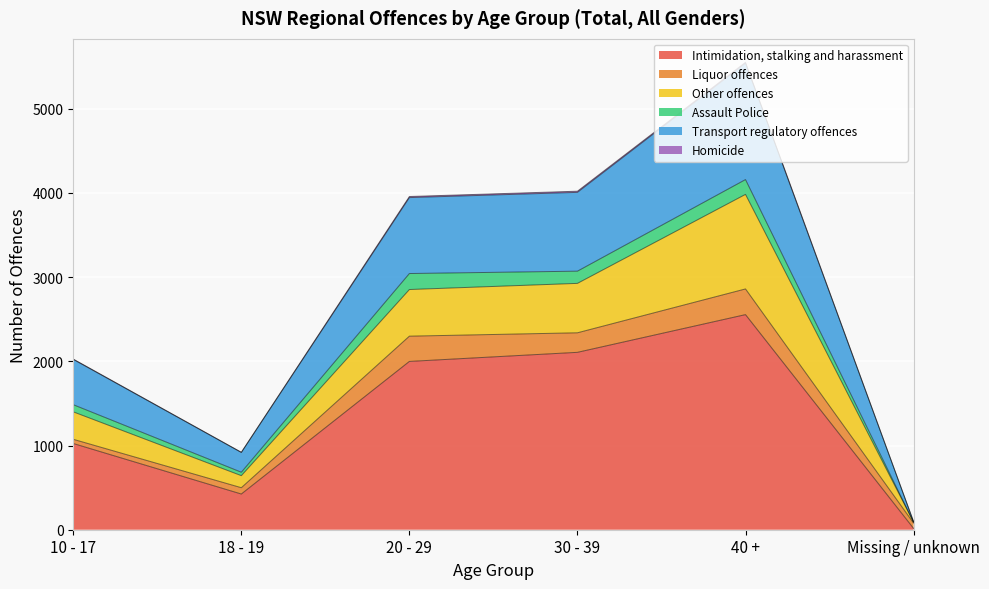

True or false: Other offences and Intimidation, stalking and harassment cross at least once.

False